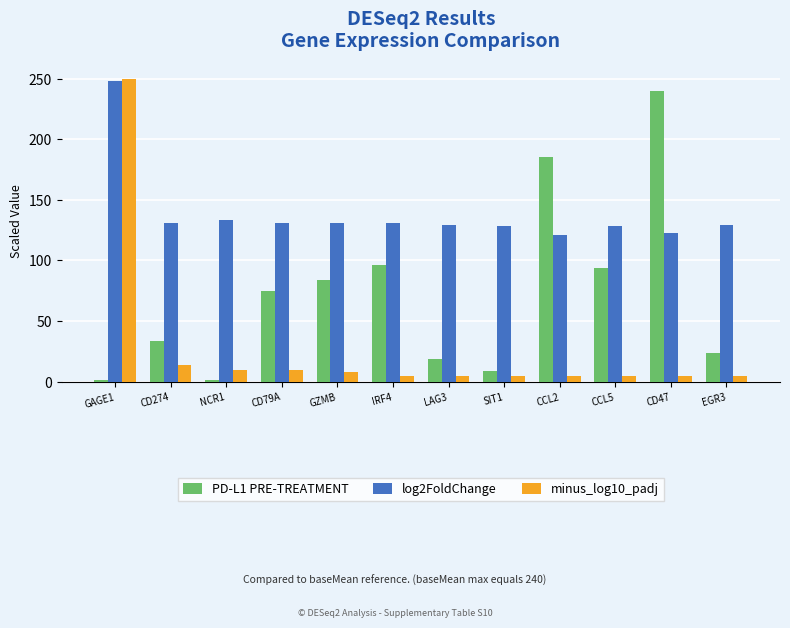

The value of PD-L1 PRE-TREATMENT at IRF4 is 96.3. True or false?

True